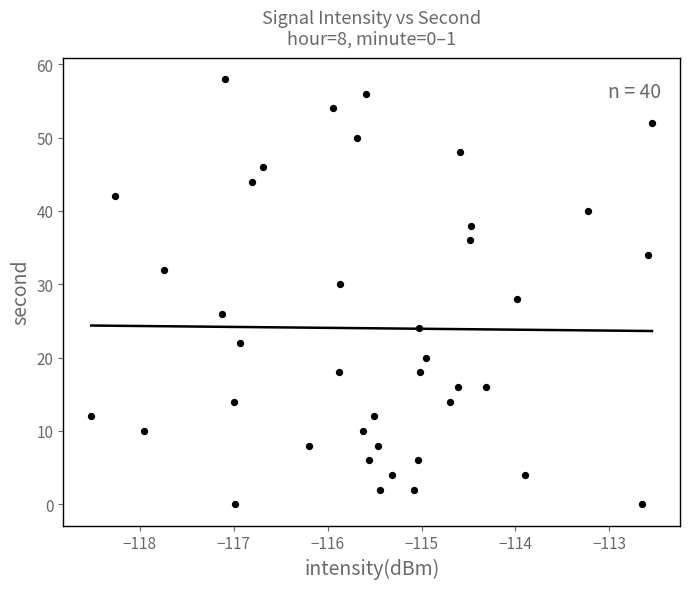

What is the range of Y values (max minus min)?

58